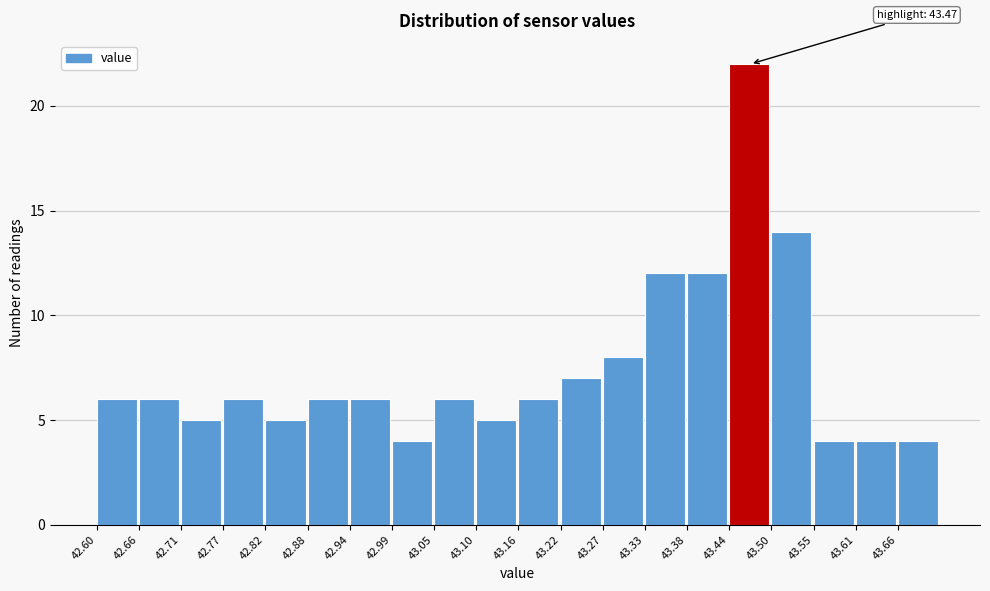

Over which range of the x-axis is the bar tallest?

43.440 to 43.496